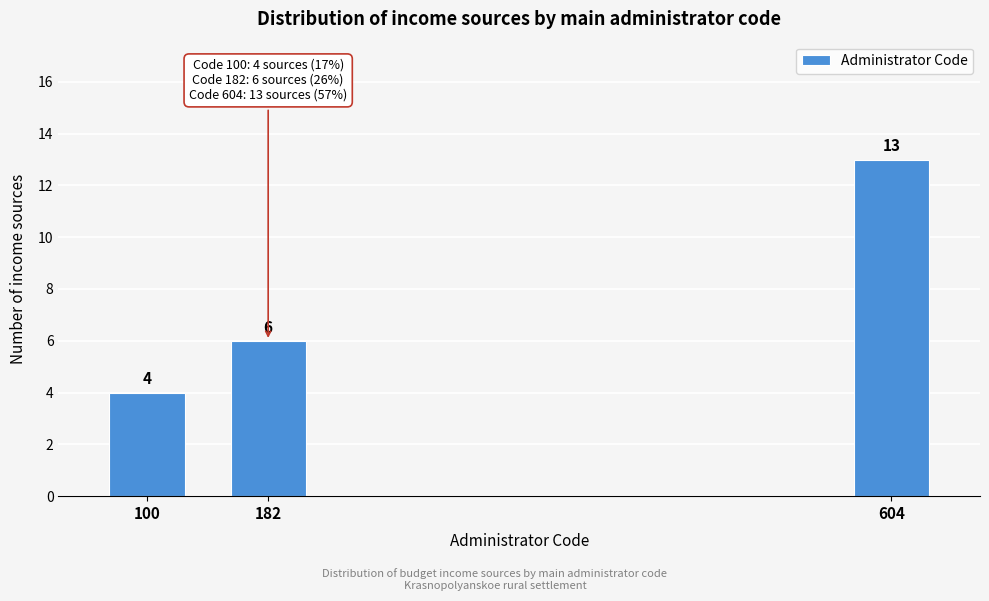

Reading right to left, what are all the values shown in this chart?

604=13	182=6	100=4